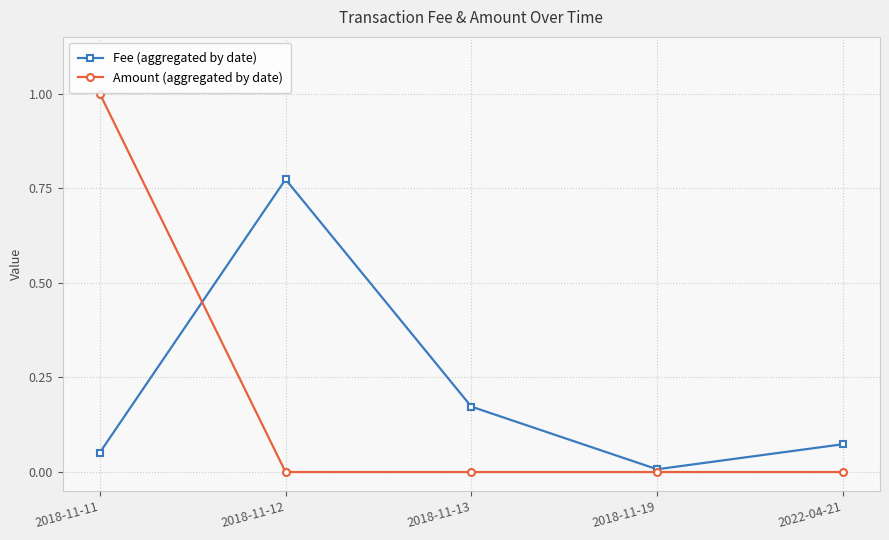

What is the label of the 1st point from the right?

2022-04-21